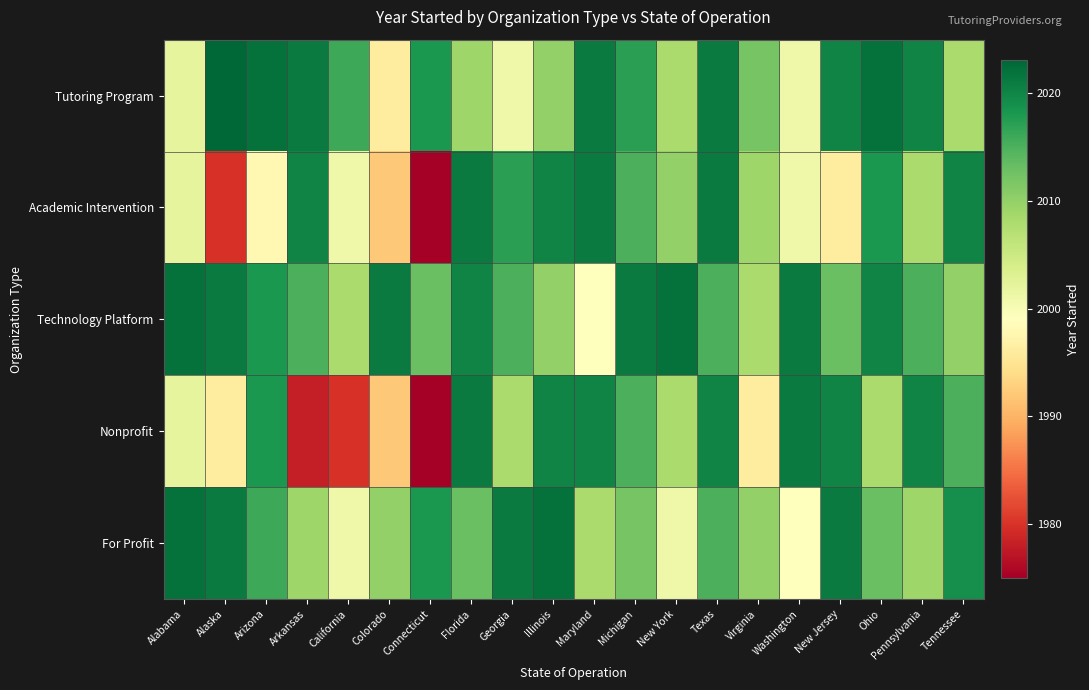

How many distinct data groups are displayed?

5